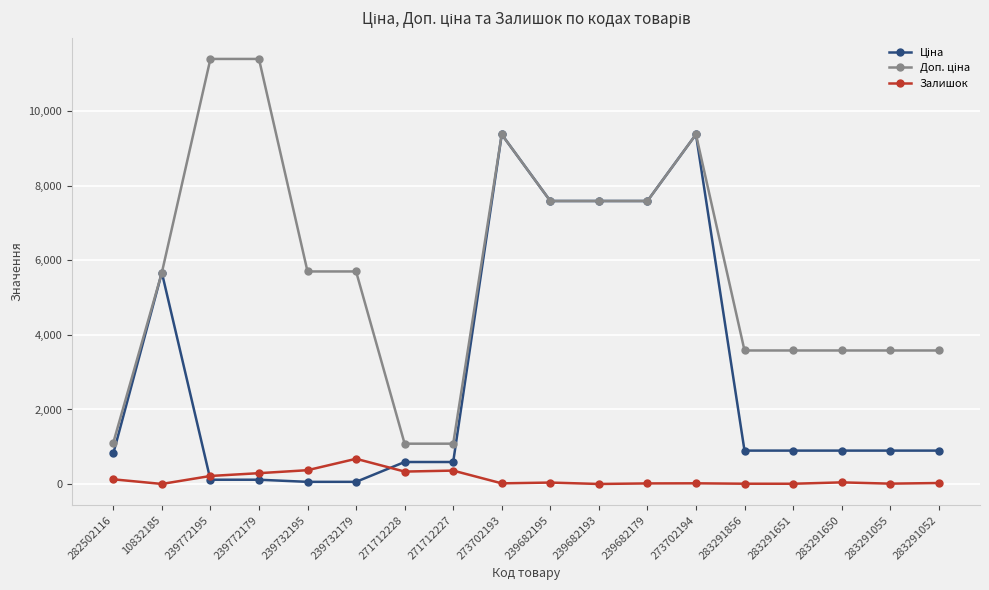

What is the greatest value displayed?

11410.0